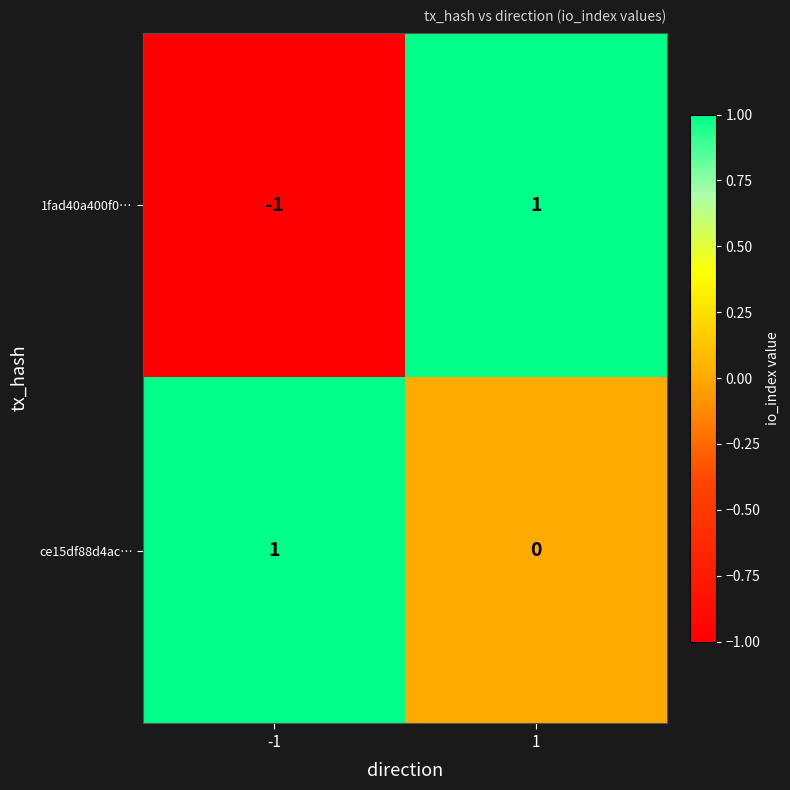

Which series has the largest range (max minus min)?

1fad40a400f0…